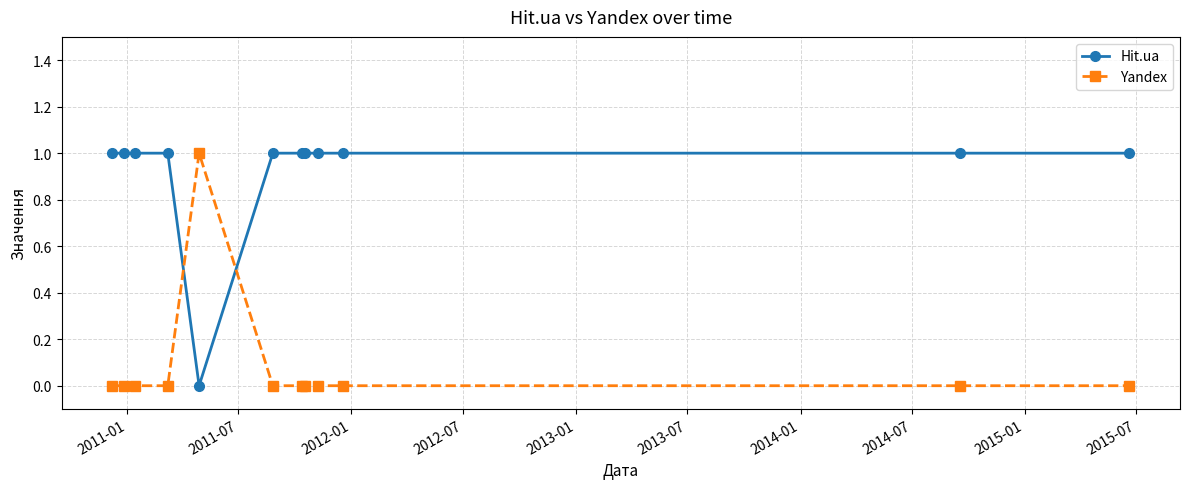

True or false: Yandex has more than 0 points higher than both neighbors.

True